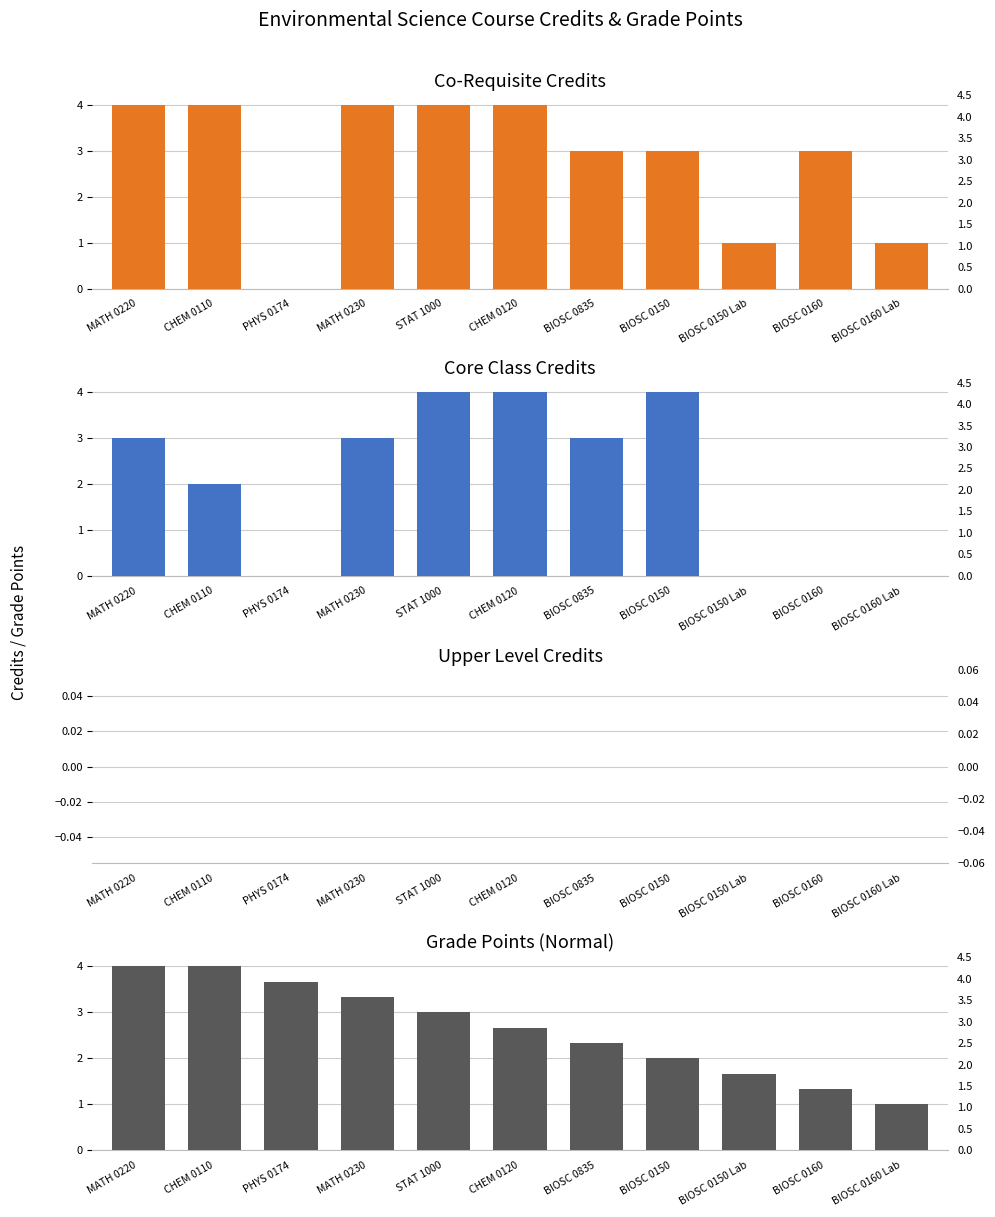

What is the sum of the Co-Requisite Credits values at CHEM 0120 and CHEM 0110?

8.0